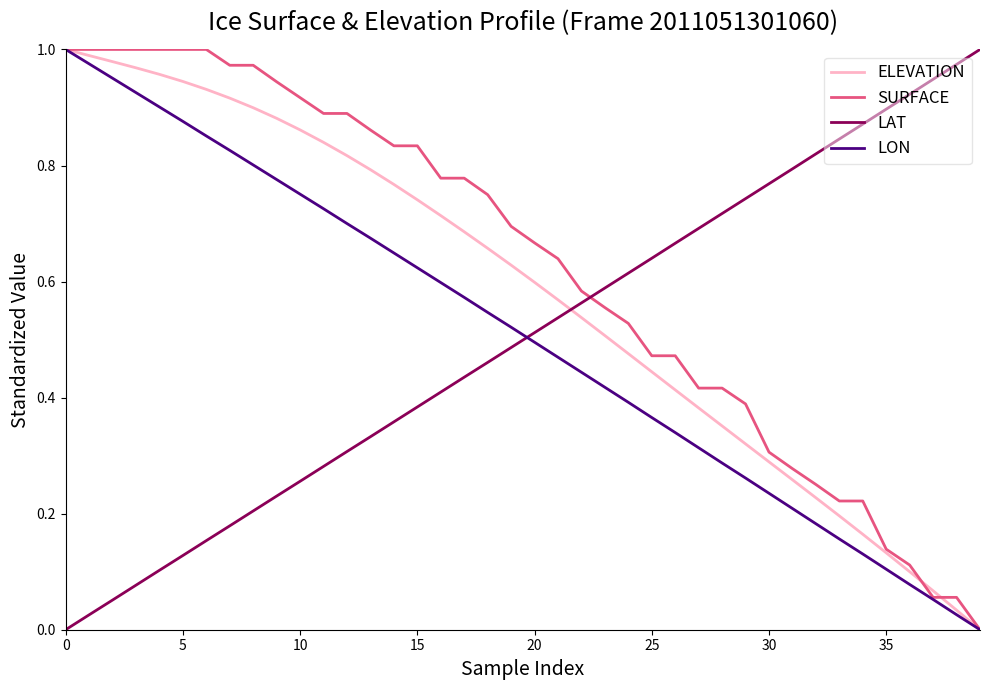

True or false: LAT and LON intersect in this chart.

True